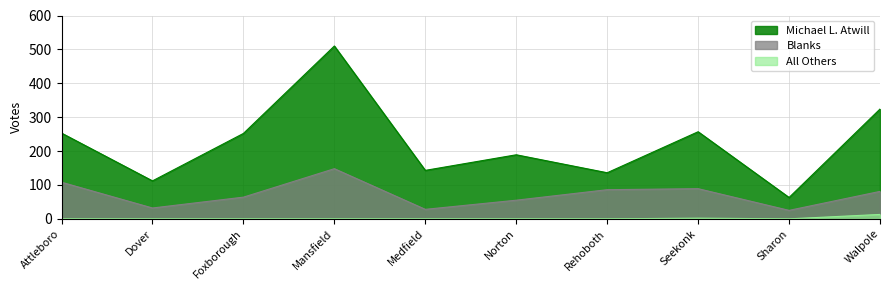

Rank the series by their average value, from highest to lowest.

Michael L. Atwill, Blanks, All Others